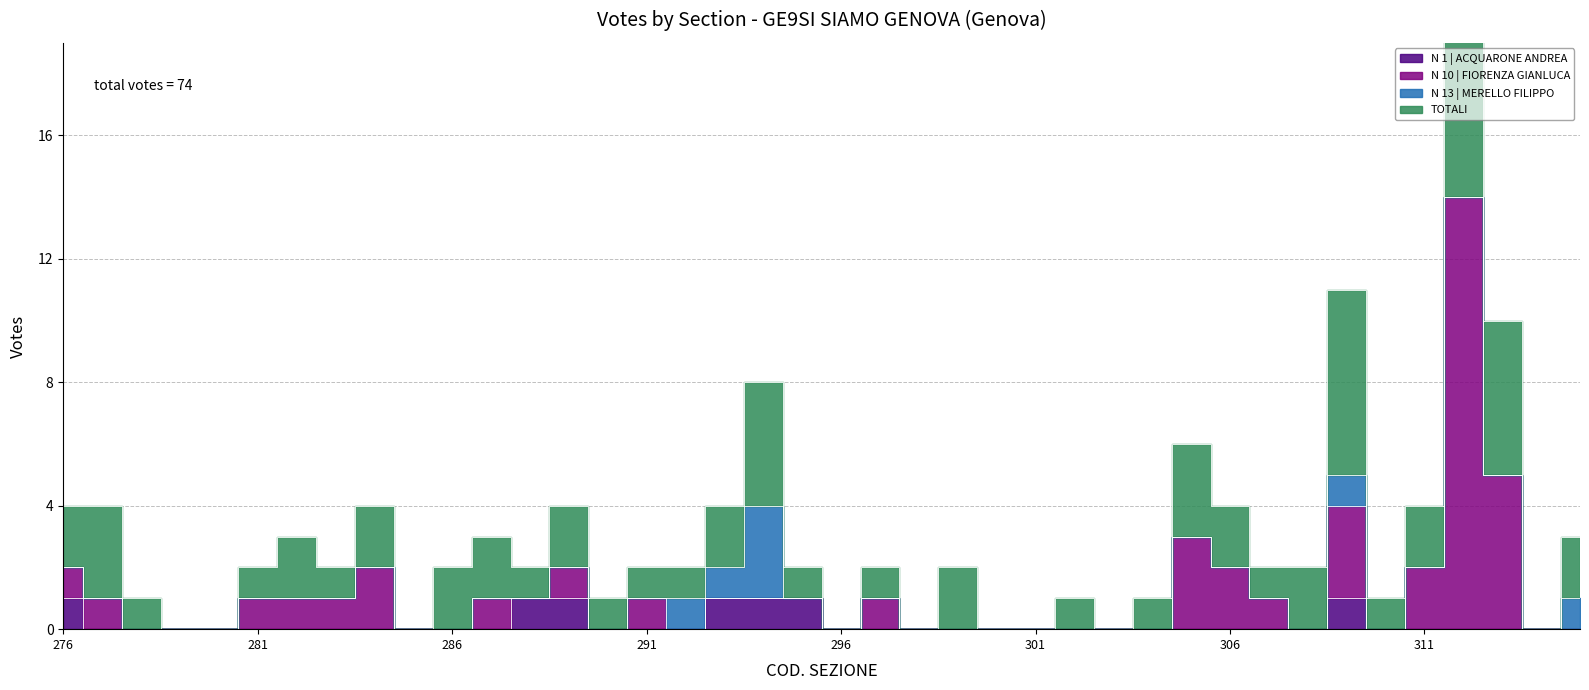

At how many categories does at least one series exceed 17?

1